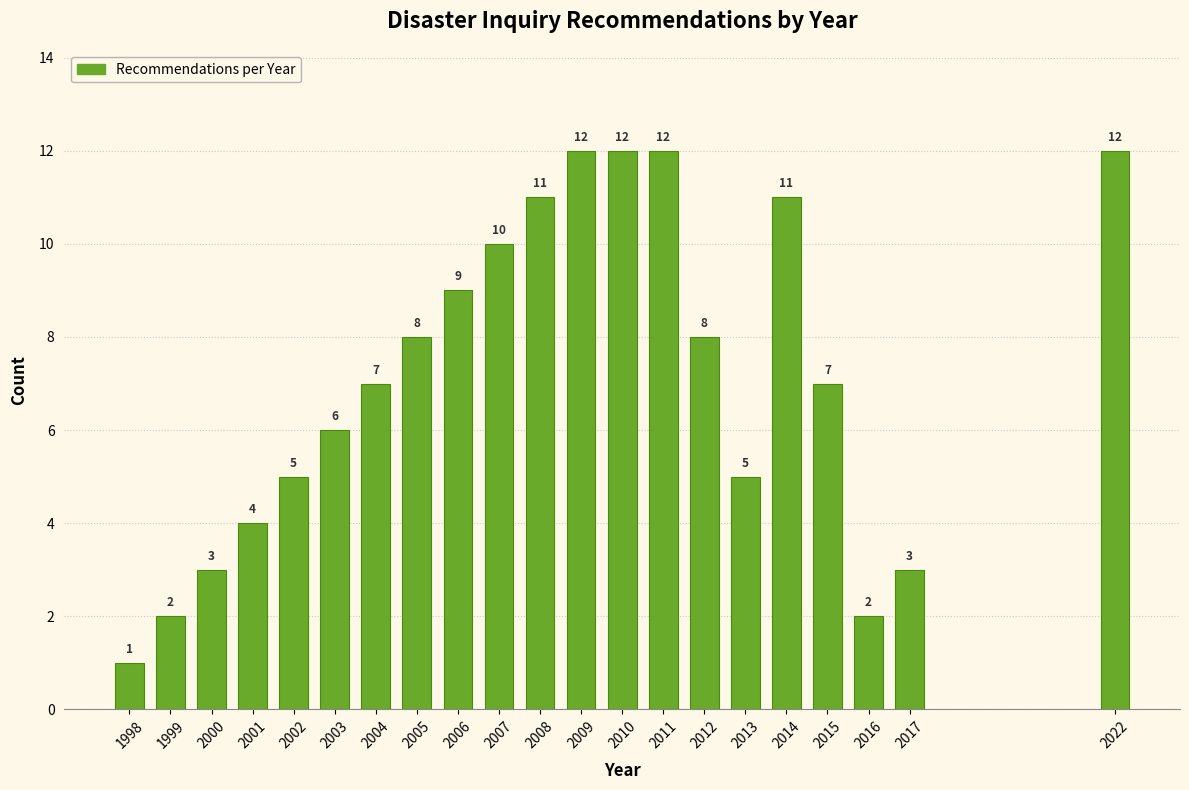

Reading right to left, extract all data points from this chart.

12	3	2	7	11	5	8	12	12	12	11	10	9	8	7	6	5	4	3	2	1